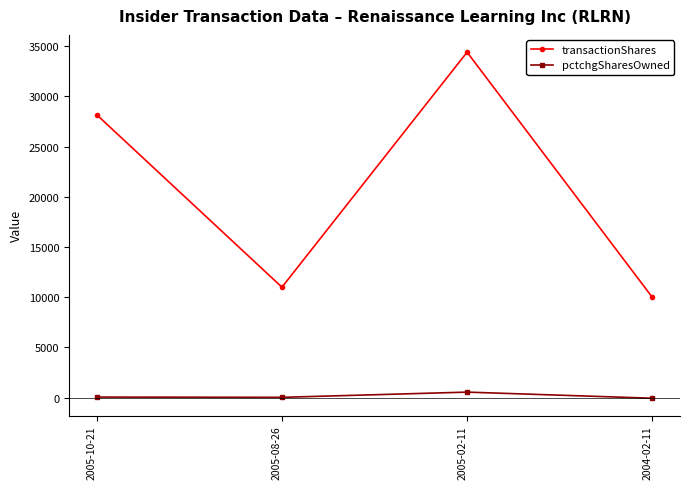

What is the sum of the pctchgSharesOwned values at 2005-08-26 and 2005-02-11?

574